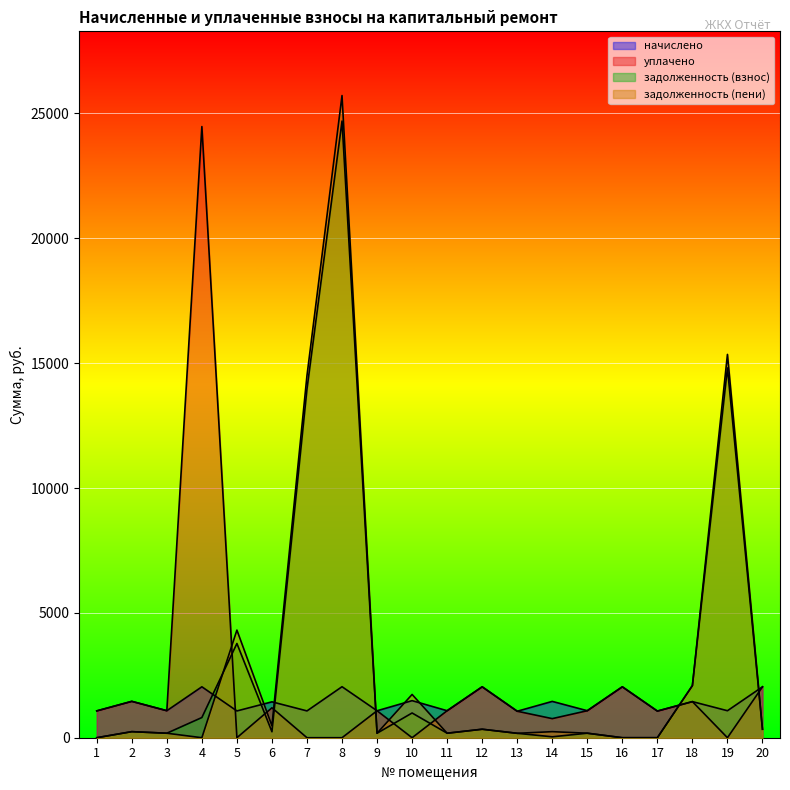

Which has a higher value, 10 or 19?

10